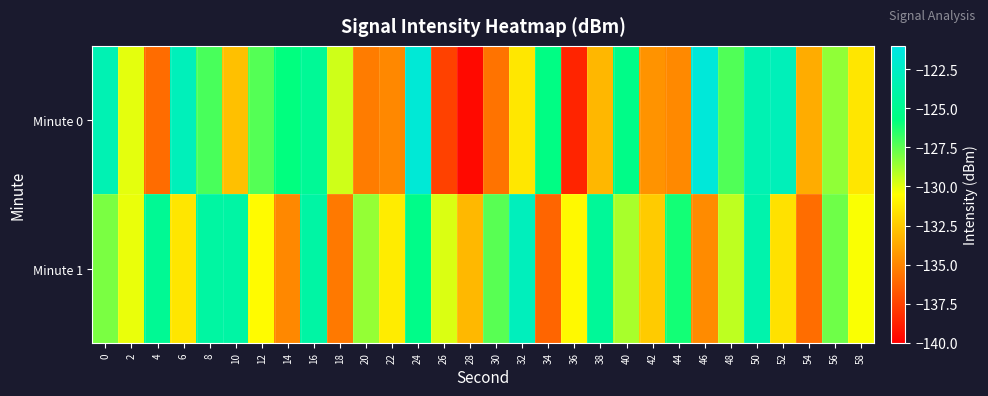

What is the spread (max minus min) of values at 34?

10.7